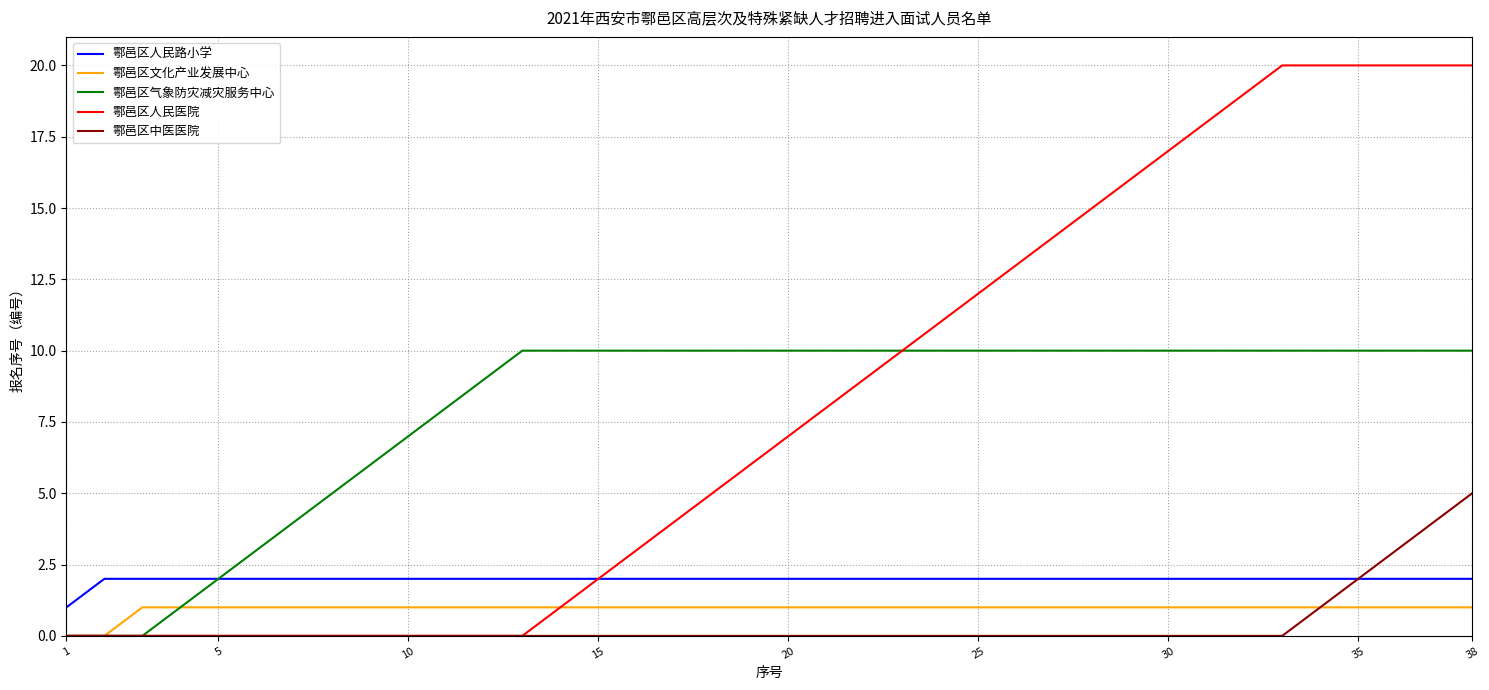

Rank the series by their maximum value, from highest to lowest.

鄠邑区人民医院, 鄠邑区气象防灾减灾服务中心, 鄠邑区中医医院, 鄠邑区人民路小学, 鄠邑区文化产业发展中心